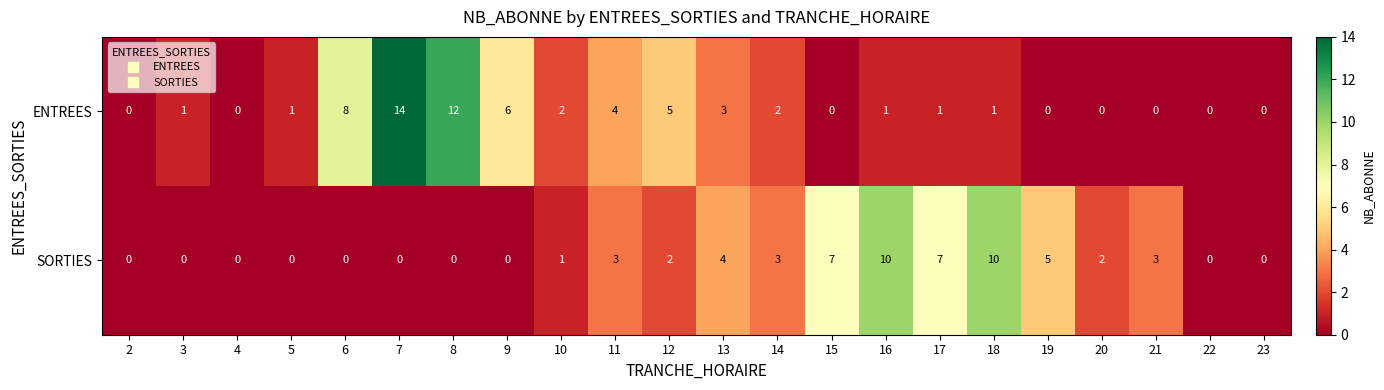

Which category has the highest value across all series?

7